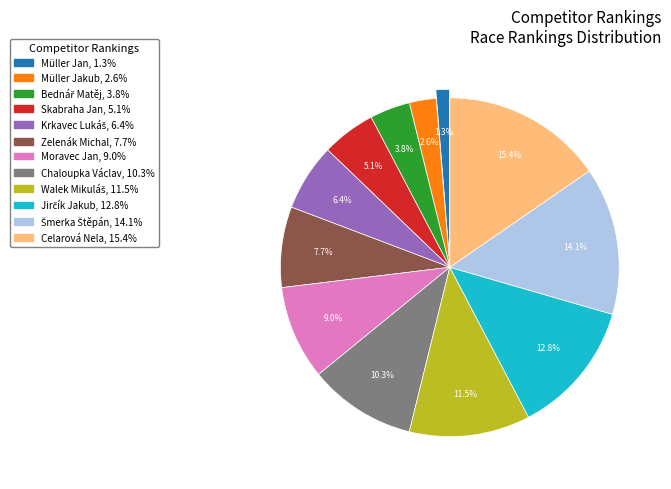

To the nearest percent, what is the difference between the largest and smallest slice percentages?

14%